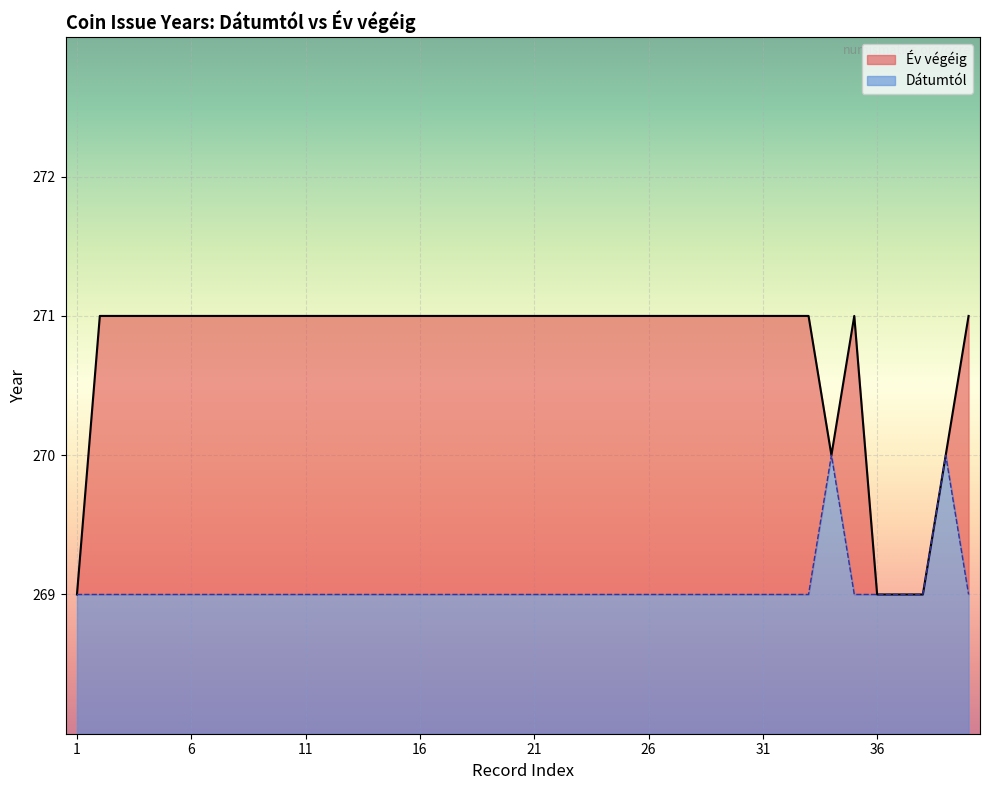

Read the Dátumtól value at 12.

269